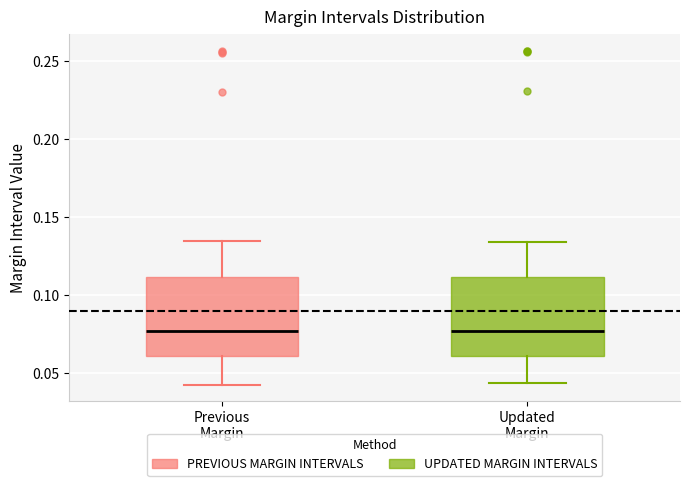

Reading left to right, read every box against the y-axis: the position of its median line, the range the box covers, and the ends of its whiskers. The values are not printed on the chart, so give them approximately, as read against the axis.

Previous Margin: median 0.075, box 0.060 to 0.110, whiskers 0.045 to 0.135
Updated Margin: median 0.075, box 0.060 to 0.110, whiskers 0.045 to 0.135